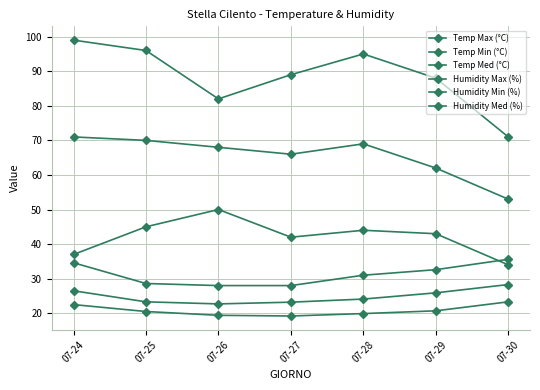

What is the sum of the Temp Med (°C) values at 07-29 and 07-27?

49.1